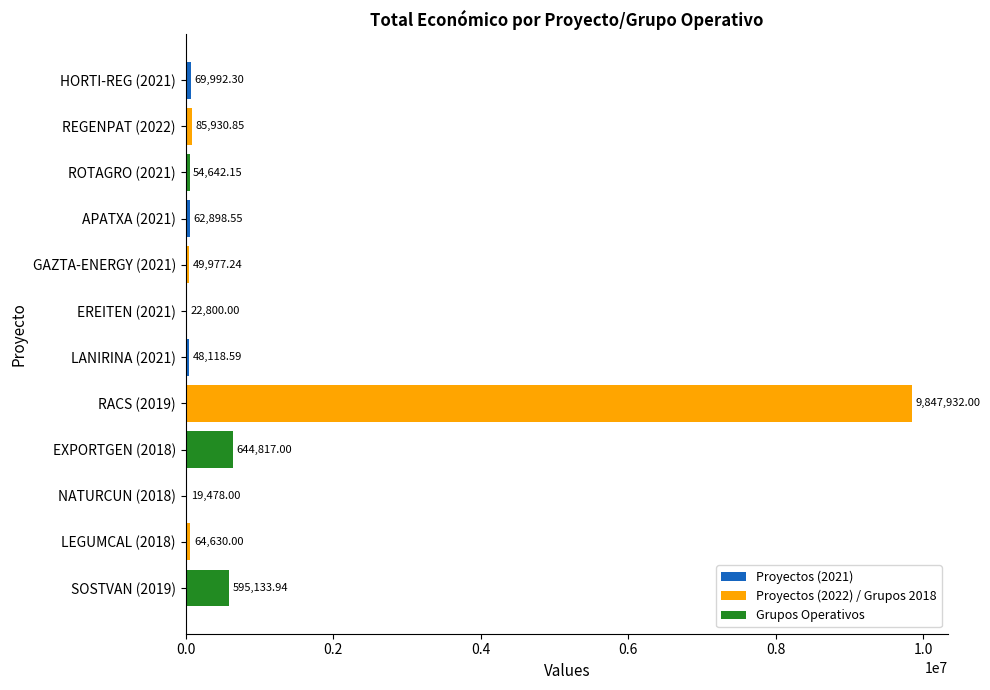

Approximately how many times larger is the value at ROTAGRO (2021) compared to REGENPAT (2022)?

0.6